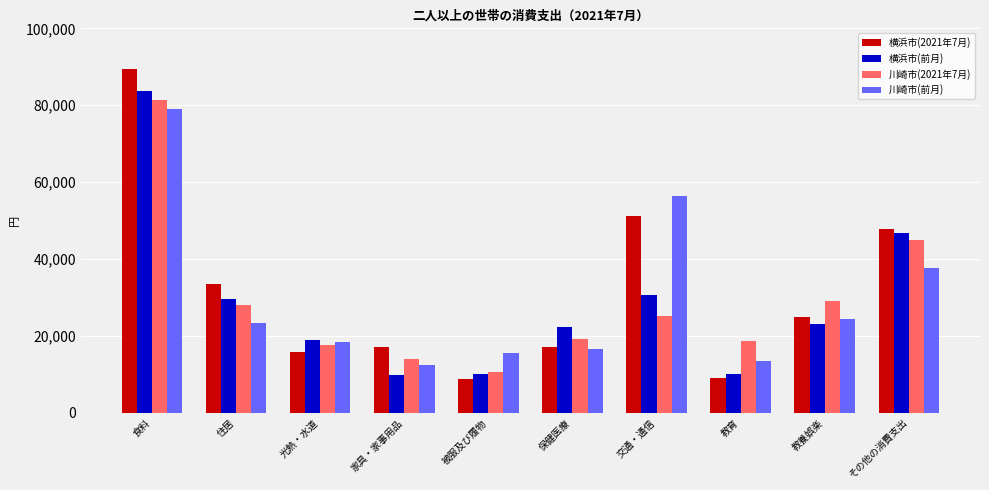

What is the label of the 2nd bar from the right?

教養娯楽